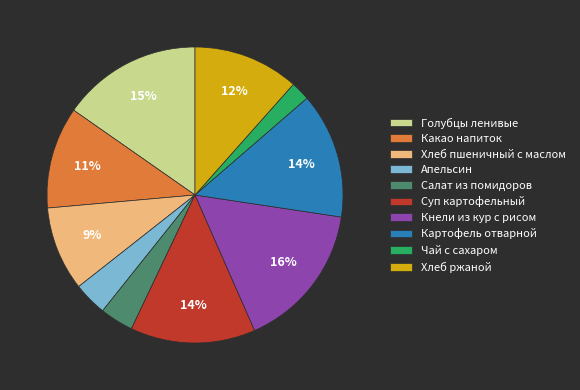

To the nearest percent, what is the average slice percentage?

10%